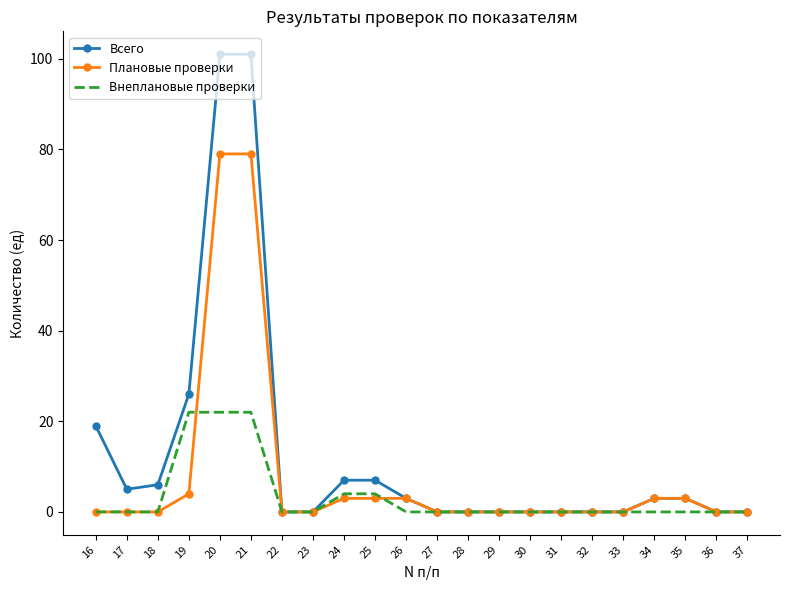

Is it true that Всего equals 7 at 24?

True